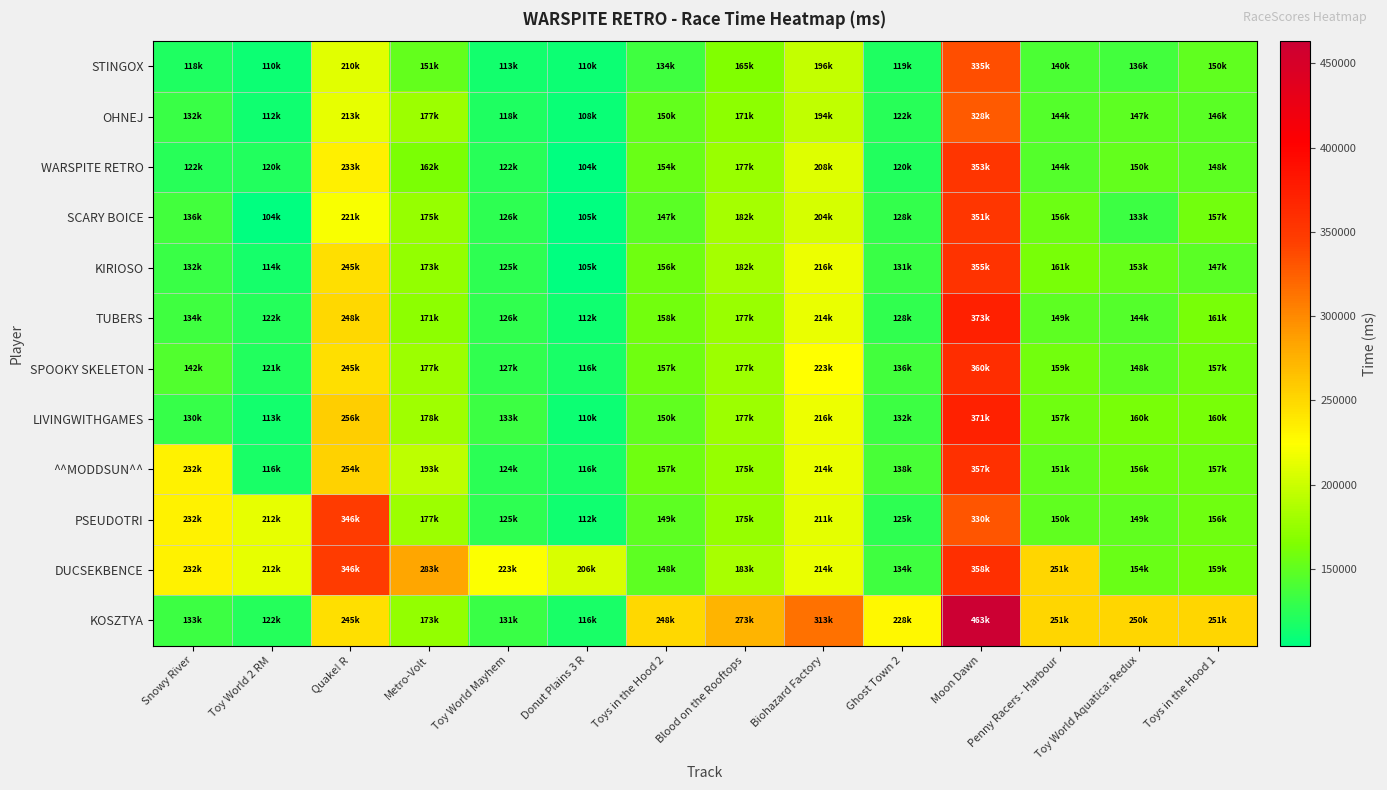

Reading right to left, list all the values displayed in this chart.

STINGOX: Toys in the Hood 1=150551	Toy World Aquatica: Redux=136048	Penny Racers - Harbour=140462	Moon Dawn=335255	Ghost Town 2=119503	Biohazard Factory=196713	Blood on the Rooftops=165301	Toys in the Hood 2=134833	Donut Plains 3 R=110436	Toy World Mayhem=113825	Metro-Volt=151861	Quake! R=210407	Toy World 2 RM=110515	Snowy River=118688
OHNEJ: Toys in the Hood 1=146727	Toy World Aquatica: Redux=147987	Penny Racers - Harbour=144874	Moon Dawn=328166	Ghost Town 2=122690	Biohazard Factory=194824	Blood on the Rooftops=171541	Toys in the Hood 2=150726	Donut Plains 3 R=108686	Toy World Mayhem=118664	Metro-Volt=177627	Quake! R=213206	Toy World 2 RM=112098	Snowy River=132244
WARSPITE RETRO: Toys in the Hood 1=148335	Toy World Aquatica: Redux=150757	Penny Racers - Harbour=144357	Moon Dawn=353019	Ghost Town 2=120644	Biohazard Factory=208513	Blood on the Rooftops=177287	Toys in the Hood 2=154762	Donut Plains 3 R=104672	Toy World Mayhem=122939	Metro-Volt=162757	Quake! R=233894	Toy World 2 RM=120317	Snowy River=122781
SCARY BOICE: Toys in the Hood 1=157835	Toy World Aquatica: Redux=133122	Penny Racers - Harbour=156038	Moon Dawn=351651	Ghost Town 2=128488	Biohazard Factory=204716	Blood on the Rooftops=182219	Toys in the Hood 2=147100	Donut Plains 3 R=105236	Toy World Mayhem=126622	Metro-Volt=175443	Quake! R=221188	Toy World 2 RM=104464	Snowy River=136470
KIRIOSO: Toys in the Hood 1=147754	Toy World Aquatica: Redux=153428	Penny Racers - Harbour=161298	Moon Dawn=355041	Ghost Town 2=131776	Biohazard Factory=216261	Blood on the Rooftops=182388	Toys in the Hood 2=156823	Donut Plains 3 R=105588	Toy World Mayhem=125905	Metro-Volt=173486	Quake! R=245449	Toy World 2 RM=114829	Snowy River=132205
TUBERS: Toys in the Hood 1=161174	Toy World Aquatica: Redux=144709	Penny Racers - Harbour=149188	Moon Dawn=373152	Ghost Town 2=128223	Biohazard Factory=214643	Blood on the Rooftops=177011	Toys in the Hood 2=158985	Donut Plains 3 R=112322	Toy World Mayhem=126906	Metro-Volt=171459	Quake! R=248899	Toy World 2 RM=122370	Snowy River=134239
SPOOKY SKELETON: Toys in the Hood 1=157843	Toy World Aquatica: Redux=148847	Penny Racers - Harbour=159097	Moon Dawn=360232	Ghost Town 2=136160	Biohazard Factory=223796	Blood on the Rooftops=177399	Toys in the Hood 2=157655	Donut Plains 3 R=116070	Toy World Mayhem=127411	Metro-Volt=177965	Quake! R=245130	Toy World 2 RM=121170	Snowy River=142604
LIVINGWITHGAMES: Toys in the Hood 1=160808	Toy World Aquatica: Redux=160872	Penny Racers - Harbour=157559	Moon Dawn=371904	Ghost Town 2=132548	Biohazard Factory=216392	Blood on the Rooftops=177735	Toys in the Hood 2=150358	Donut Plains 3 R=110438	Toy World Mayhem=133443	Metro-Volt=178976	Quake! R=256872	Toy World 2 RM=113547	Snowy River=130546
^^MODDSUN^^: Toys in the Hood 1=157110	Toy World Aquatica: Redux=156499	Penny Racers - Harbour=151773	Moon Dawn=357386	Ghost Town 2=138470	Biohazard Factory=214218	Blood on the Rooftops=175646	Toys in the Hood 2=157112	Donut Plains 3 R=116600	Toy World Mayhem=124828	Metro-Volt=193451	Quake! R=254152	Toy World 2 RM=116686	Snowy River=232604
PSEUDOTRI: Toys in the Hood 1=156622	Toy World Aquatica: Redux=149506	Penny Racers - Harbour=150632	Moon Dawn=330161	Ghost Town 2=125542	Biohazard Factory=211963	Blood on the Rooftops=175232	Toys in the Hood 2=149214	Donut Plains 3 R=112242	Toy World Mayhem=125677	Metro-Volt=177870	Quake! R=346872	Toy World 2 RM=212487	Snowy River=232604
DUCSEKBENCE: Toys in the Hood 1=159941	Toy World Aquatica: Redux=154337	Penny Racers - Harbour=251298	Moon Dawn=358526	Ghost Town 2=134501	Biohazard Factory=214266	Blood on the Rooftops=183361	Toys in the Hood 2=148812	Donut Plains 3 R=206600	Toy World Mayhem=223443	Metro-Volt=283451	Quake! R=346872	Toy World 2 RM=212487	Snowy River=232604
KOSZTYA: Toys in the Hood 1=251174	Toy World Aquatica: Redux=250872	Penny Racers - Harbour=251298	Moon Dawn=463152	Ghost Town 2=228470	Biohazard Factory=313796	Blood on the Rooftops=273361	Toys in the Hood 2=248985	Donut Plains 3 R=116295	Toy World Mayhem=131867	Metro-Volt=173310	Quake! R=245174	Toy World 2 RM=122487	Snowy River=133219